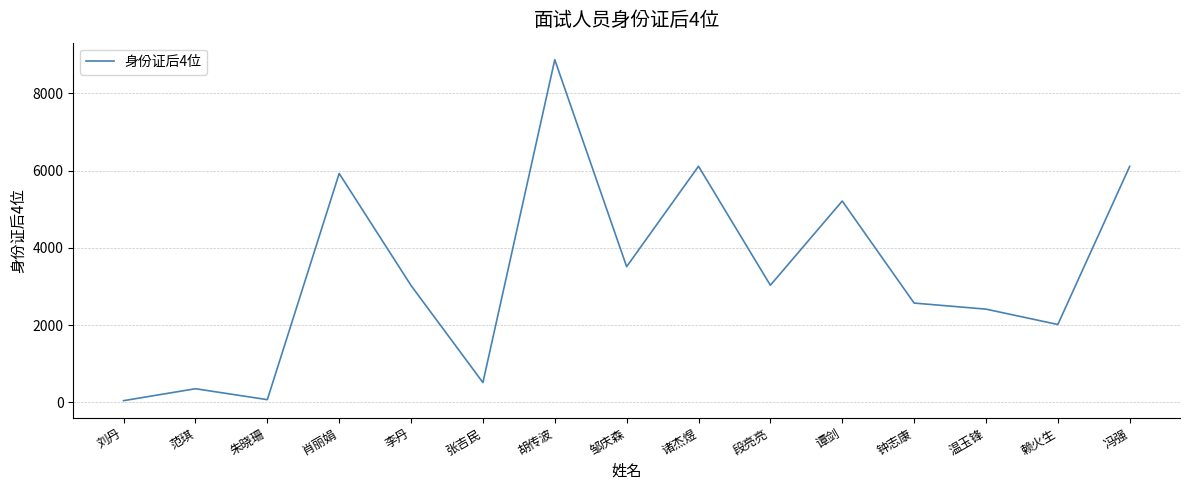

Between 刘丹 and 温玉锋, which is larger?

温玉锋